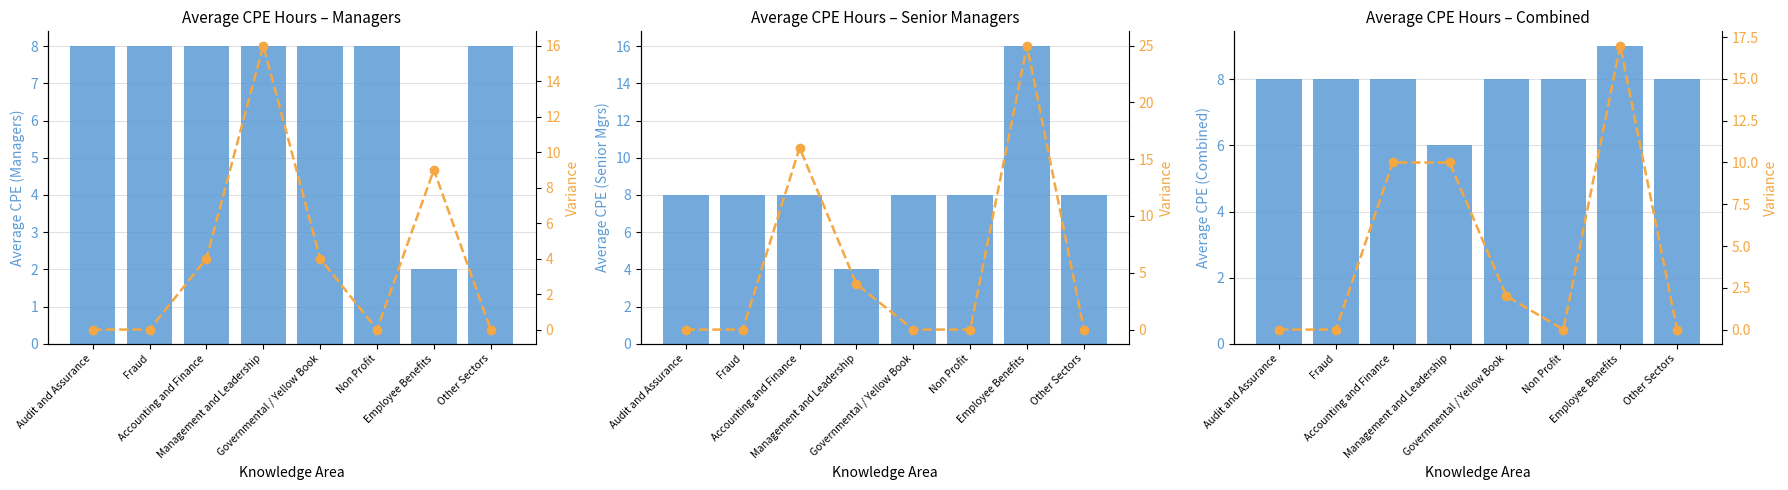

List the series in order of their overall mean, lowest first.

Variance, Managers, Combined, Senior Managers